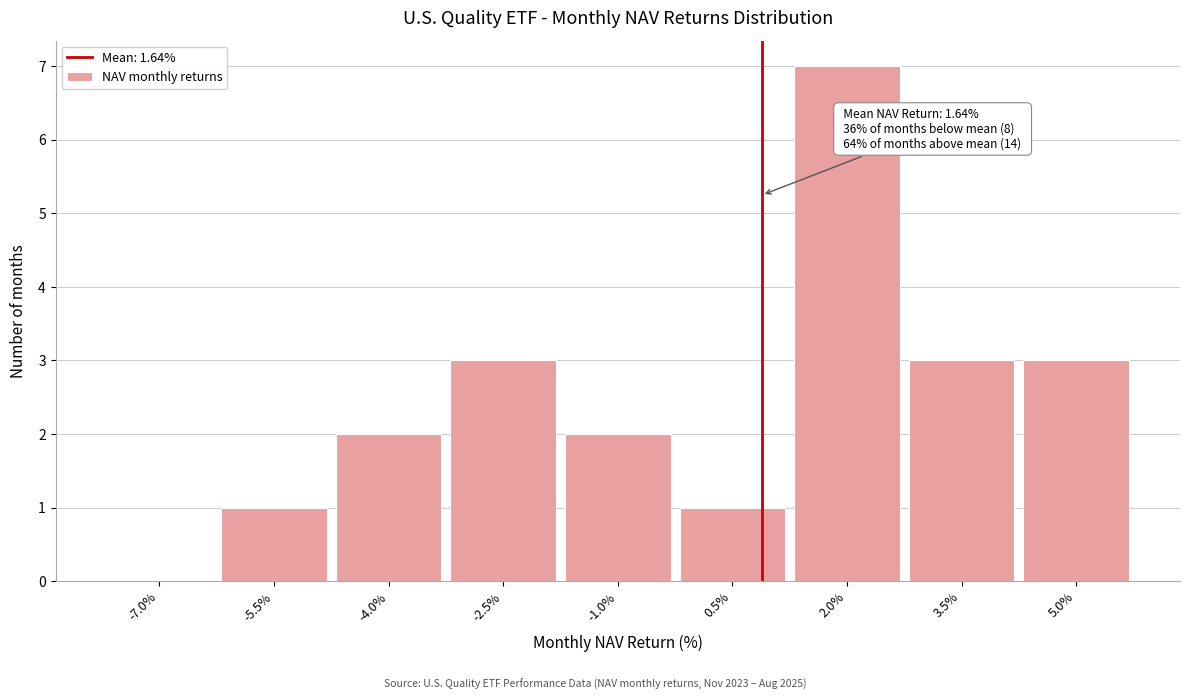

Reading right to left, transcribe all the data shown in this chart.

5.0%=3	3.5%=3	2.0%=7	0.5%=1	-1.0%=2	-2.5%=3	-4.0%=2	-5.5%=1	-7.0%=0